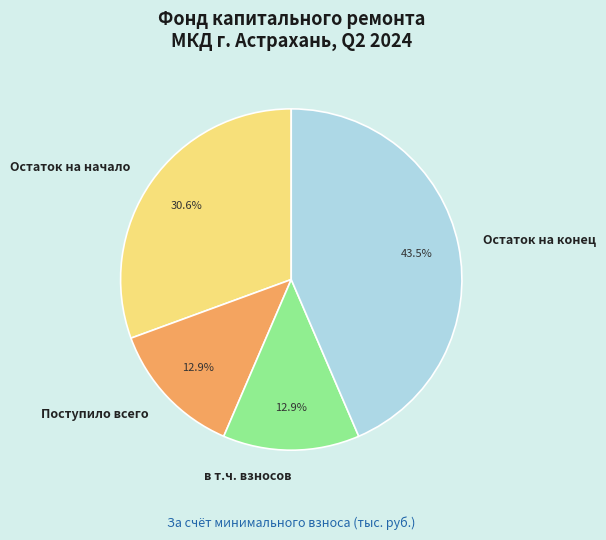

Is there a majority slice in this chart?

No